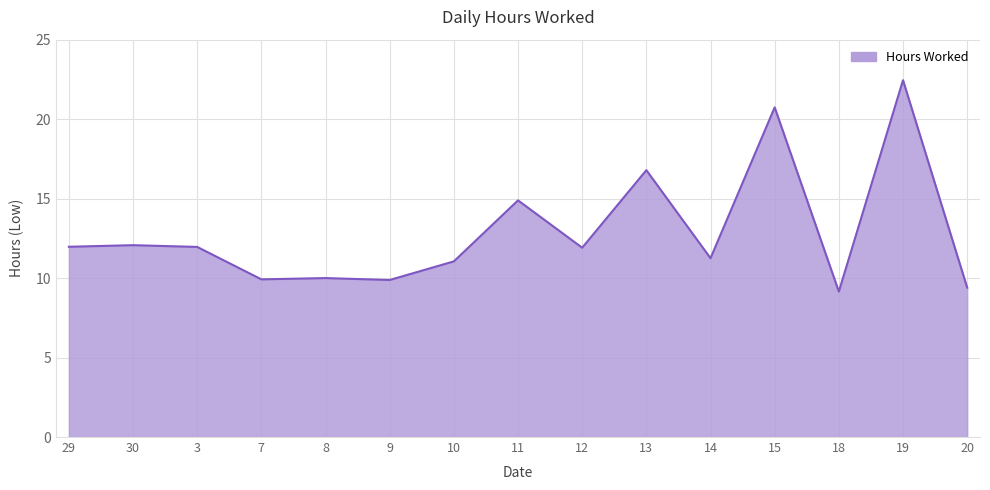

What position from the right is 18?

3